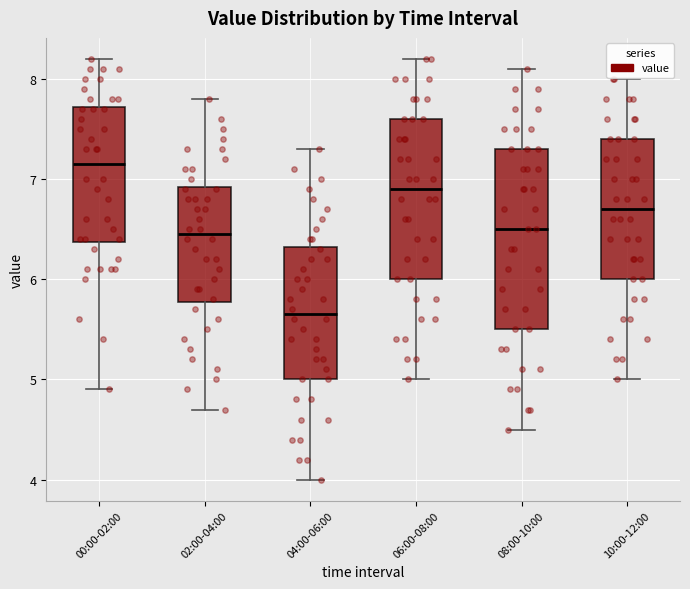

Which box is the tallest, from its lower edge to its upper edge?

08:00-10:00